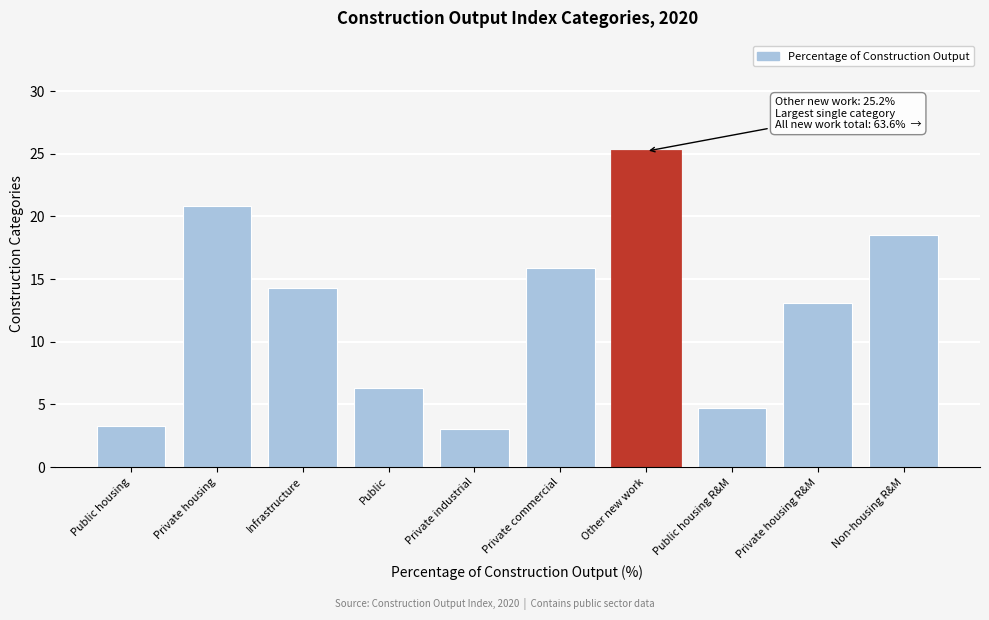

Reading left to right, what are all the values shown in this chart?

Public housing=3.3	Private housing=20.8	Infrastructure=14.3	Public=6.3	Private industrial=3.0	Private commercial=15.9	Other new work=25.2	Public housing R&M=4.7	Private housing R&M=13.1	Non-housing R&M=18.5